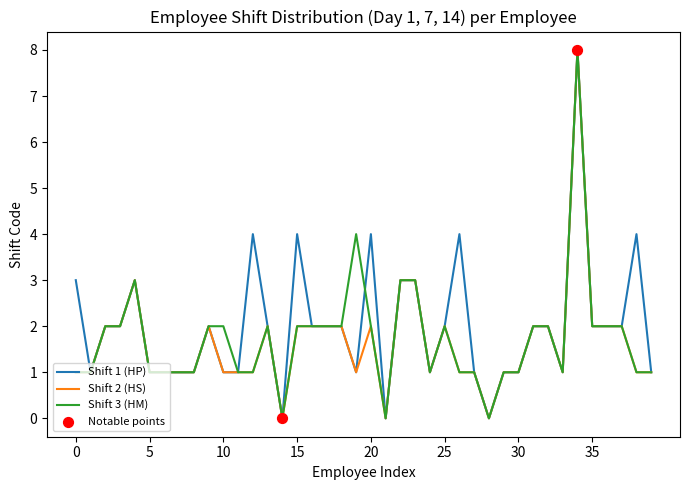

Which series has the largest total across all categories?

Shift 1 (HP)